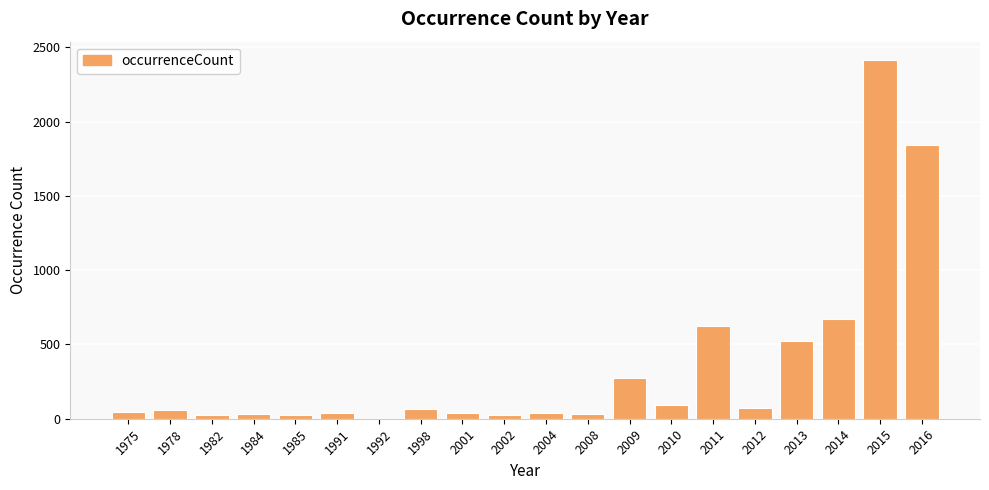

What is the difference between the values at 2009 and 2015?

2143